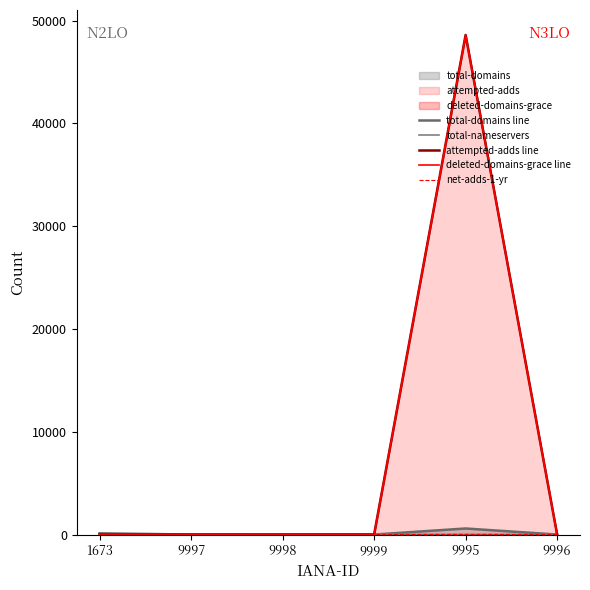

Which series has the largest total across all categories?

attempted-adds line